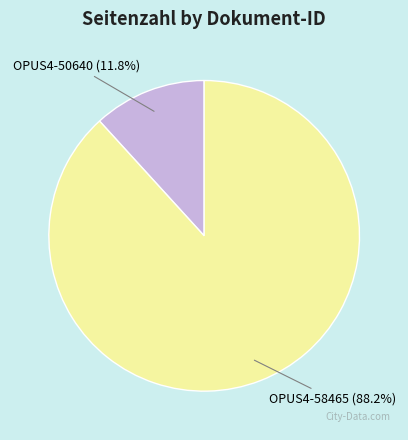

Which category has the smallest portion of the pie?

OPUS4-50640